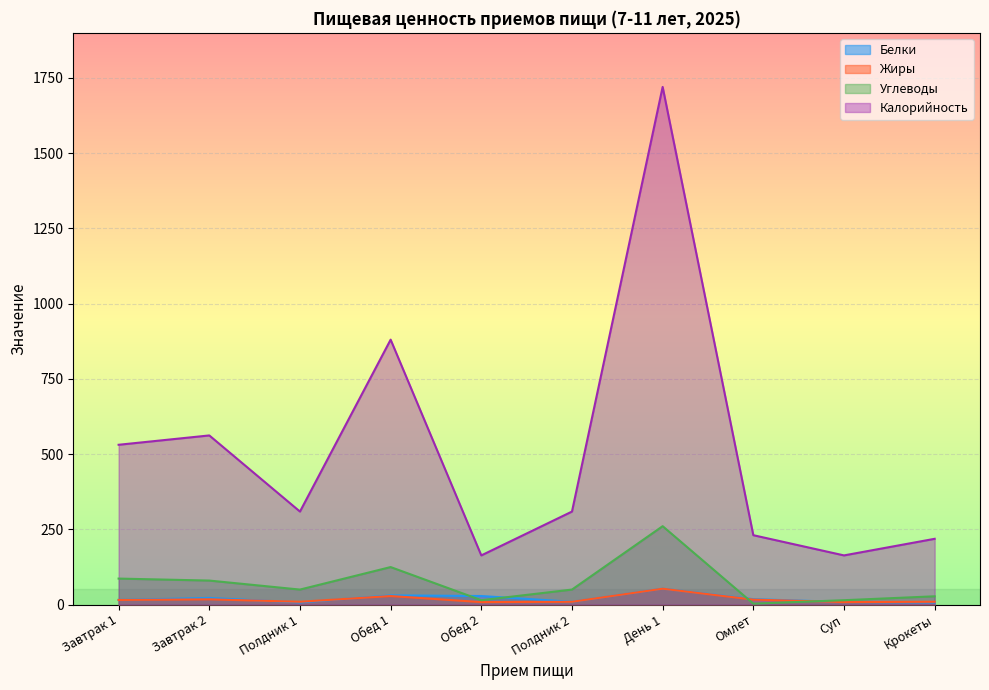

What is the sum of the Жиры values at Полдник 1 and День 1?

61.8